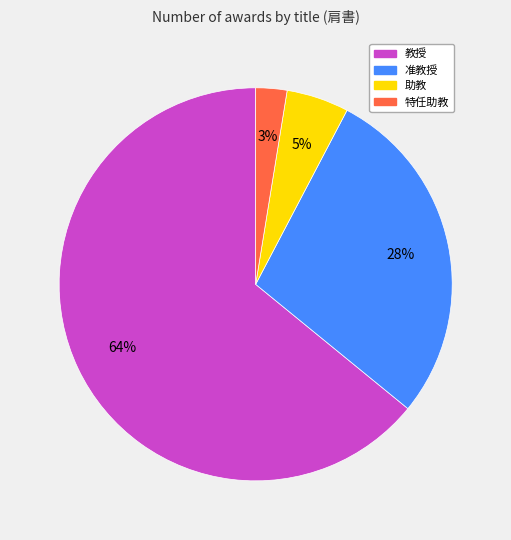

Is it true that 特任助教 is 3% of the pie?

True